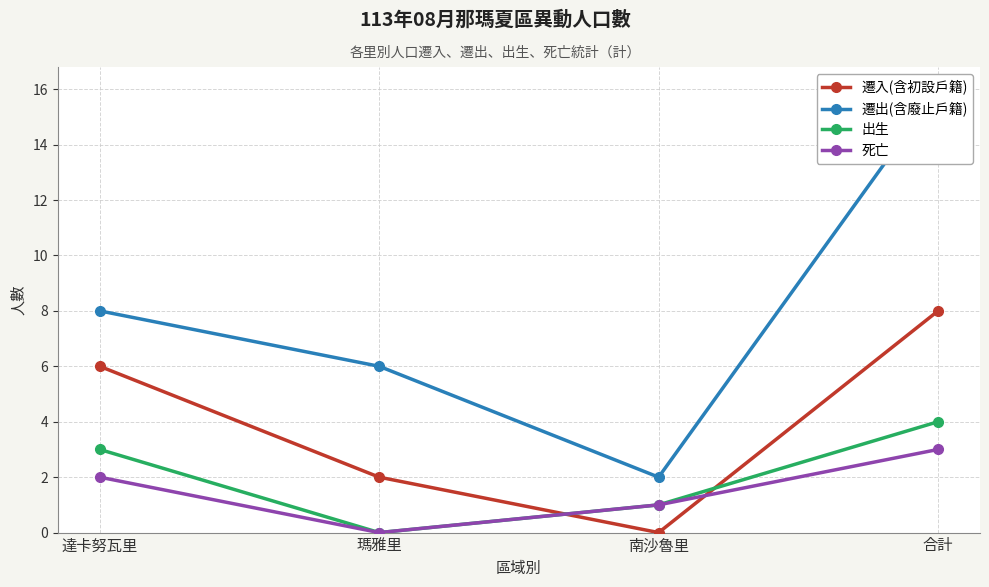

How many data points in 出生 are above 3?

1